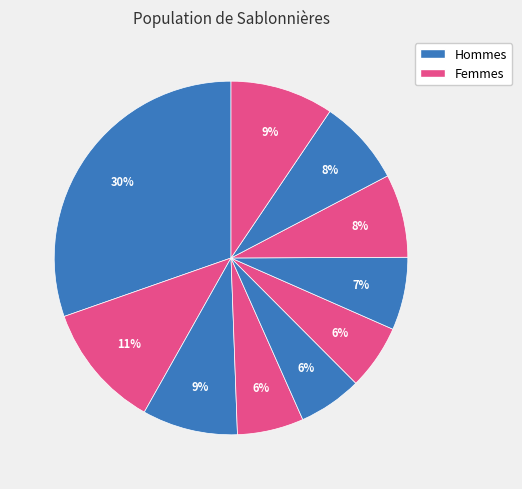

Rank the categories by value from lowest to highest.

pct45, pct55, pct35, pct65, pct75, pct85, pct25, pct95, pct15, pct05